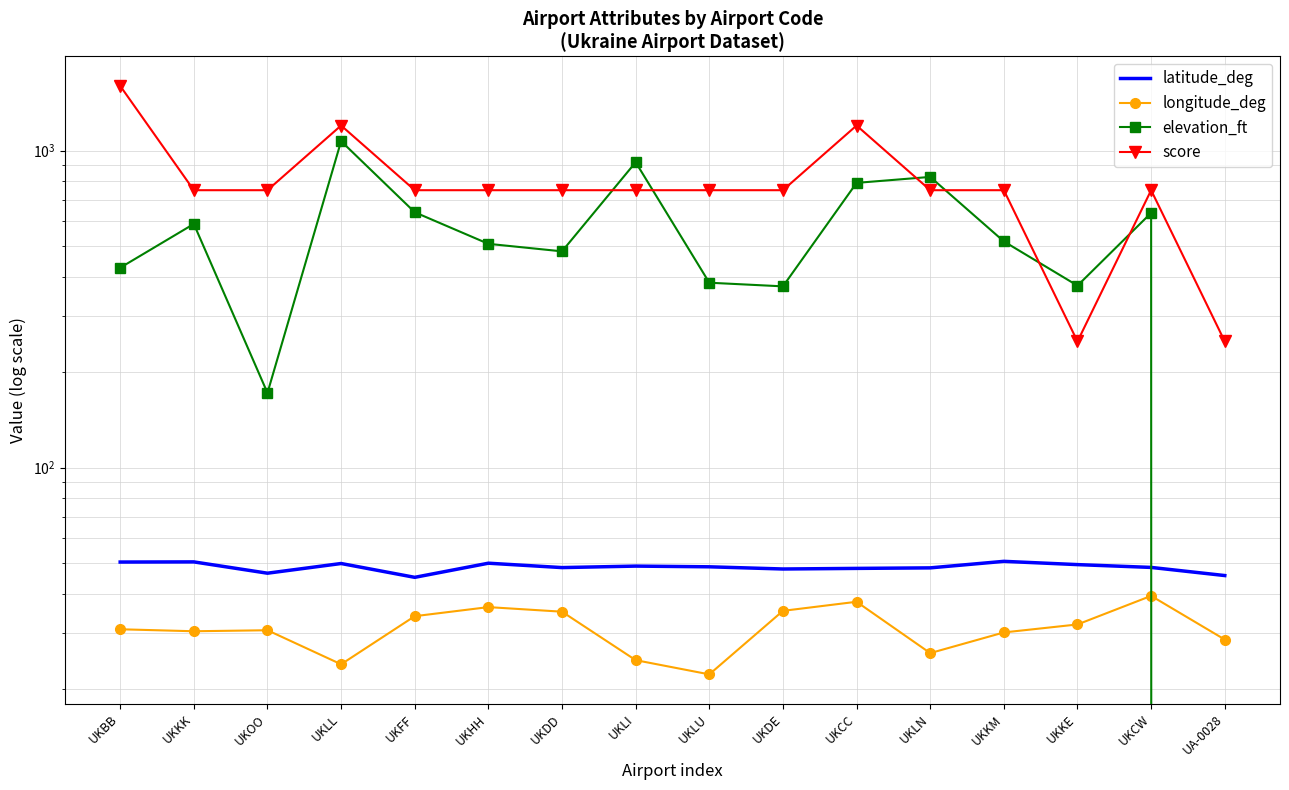

How many values in elevation_ft are above zero?

15